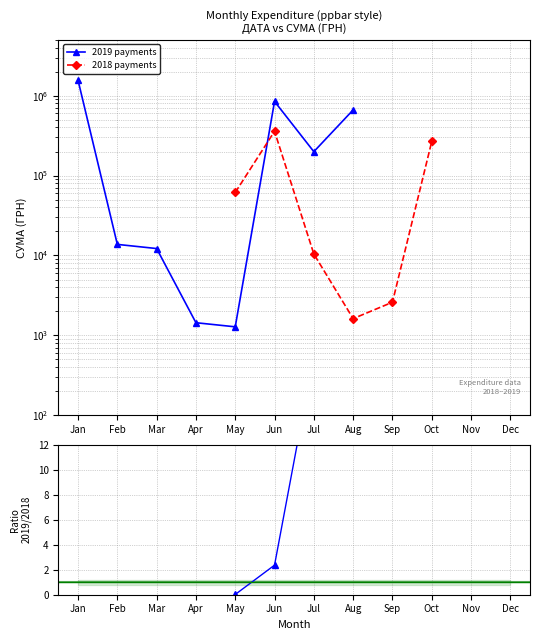

Rank the series by their maximum value, from highest to lowest.

2019 payments, 2018 payments, Ratio 2019/2018